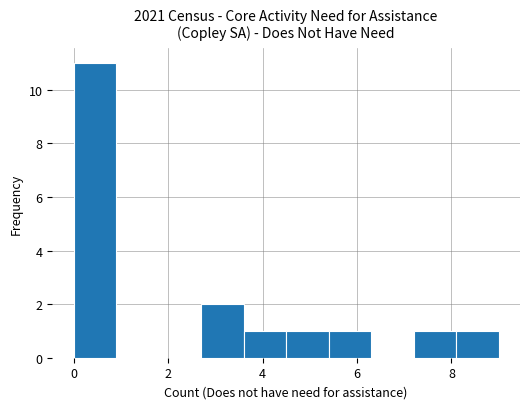

Which range on the x-axis has the tallest bar?

0.0 to 0.9